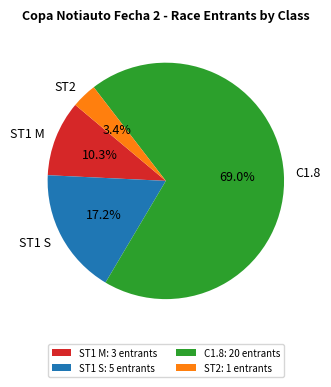

What portion of the pie excludes ST2: 1 entrants?

96.6%